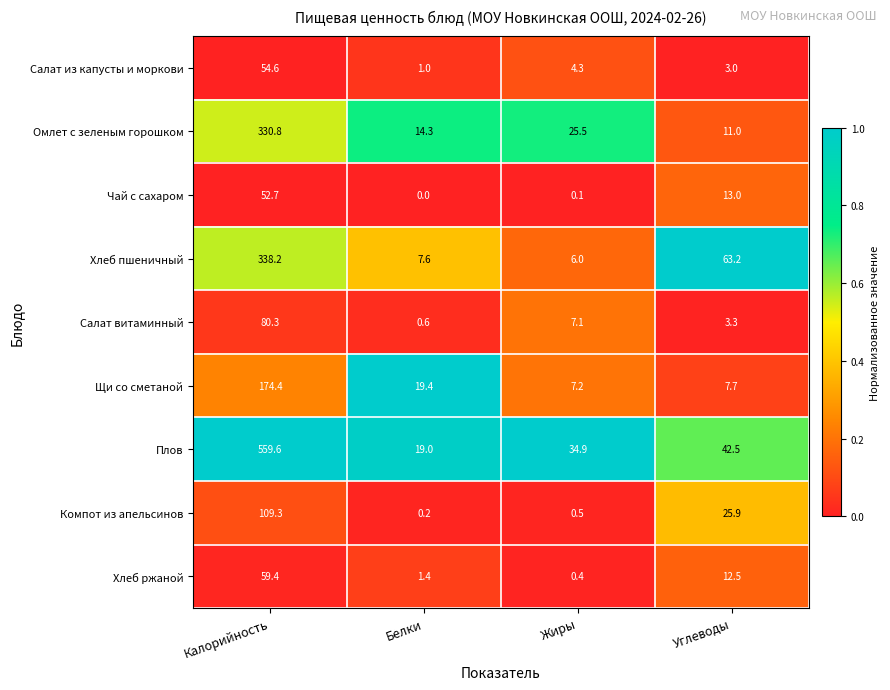

Which series changed the most between Жиры and Углеводы?

Хлеб пшеничный